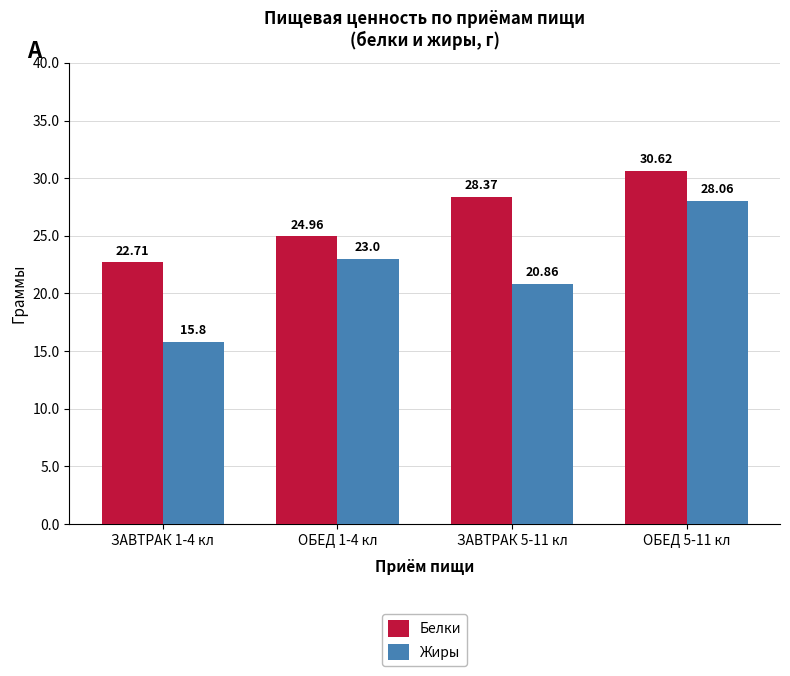

At ОБЕД 1-4 кл, list the series in order from largest to smallest.

Белки, Жиры